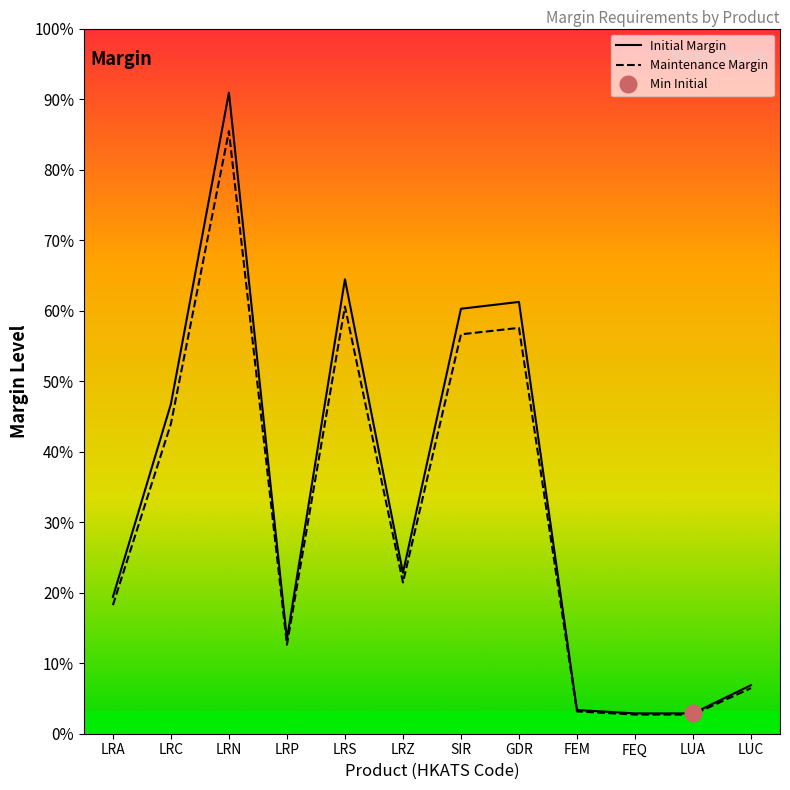

What is the label of the 1st point from the right?

LUC